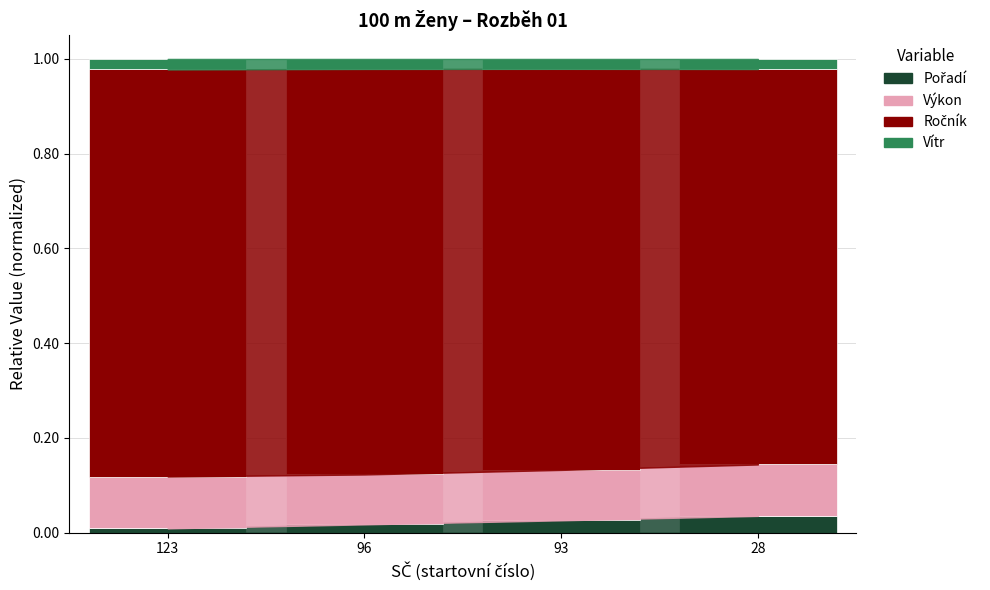

How many bars are there in total?

4